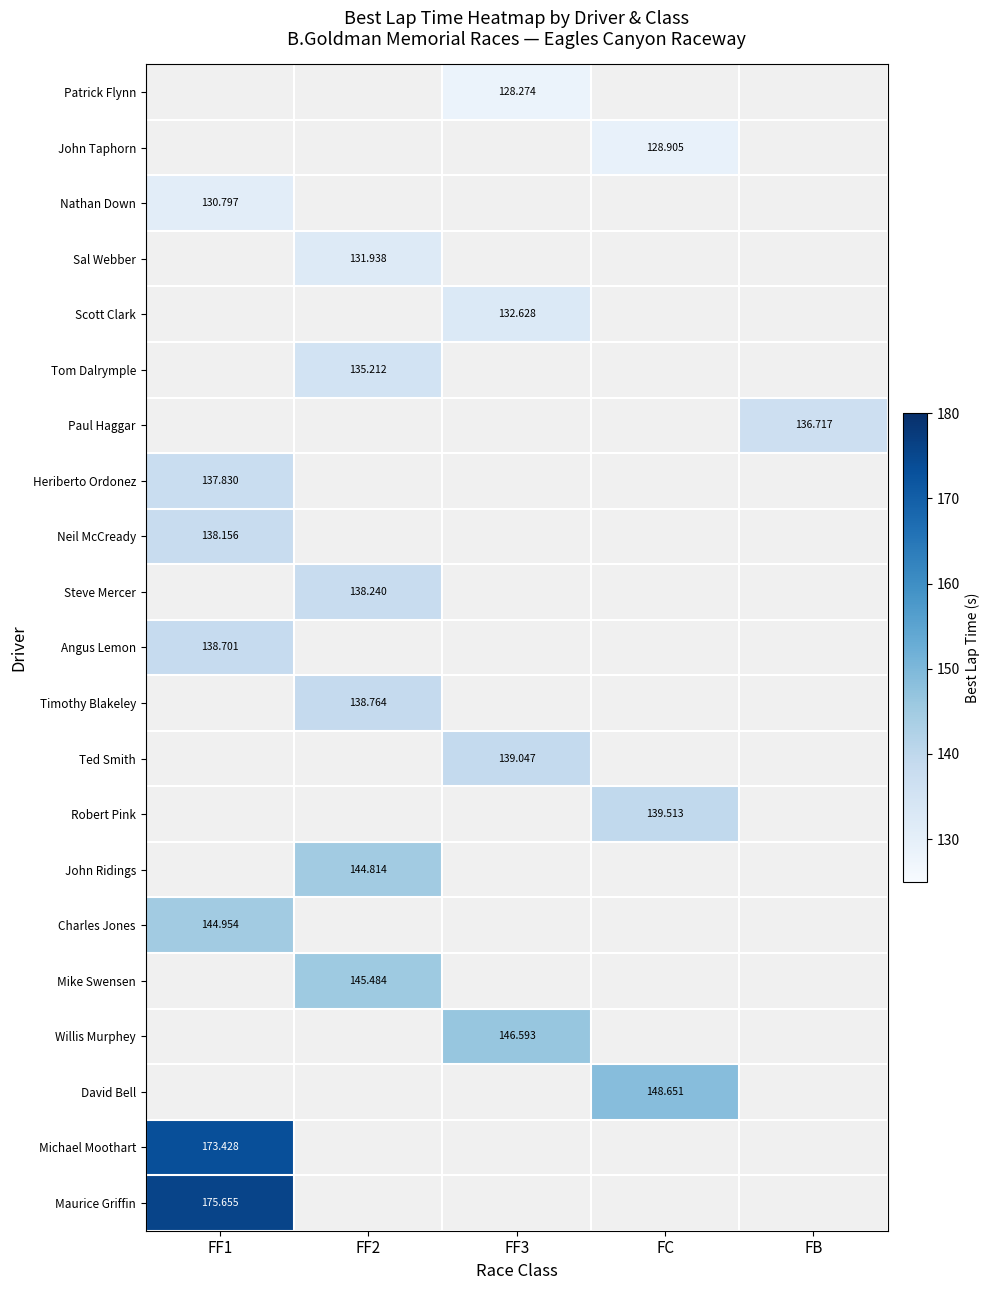

Which has a higher value, FC or FF1?

FF1